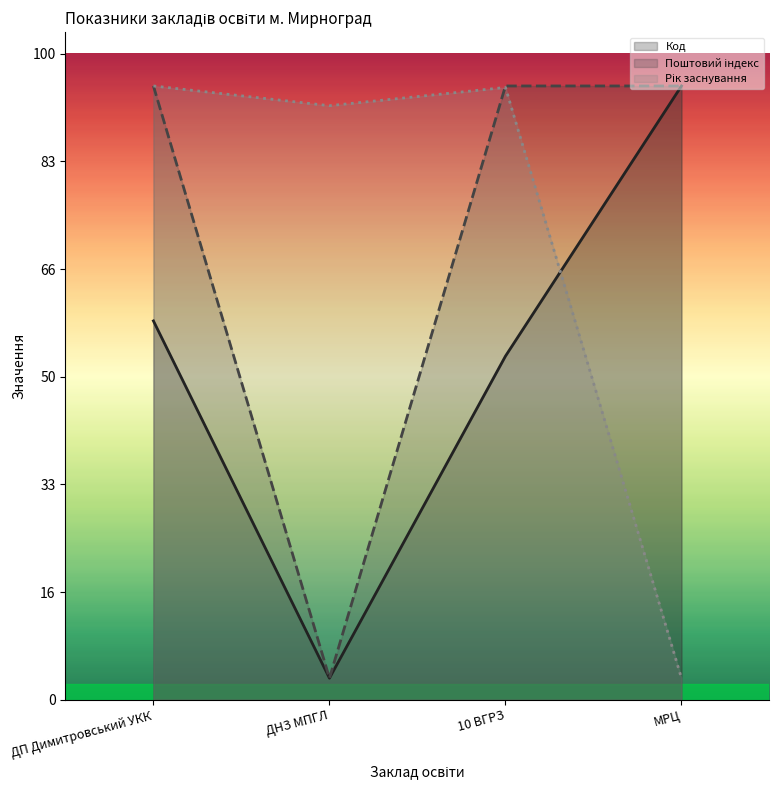

Reading right to left, transcribe all the data shown in this chart.

Код: 5700.0	3191.0	200.0	3518.1
Поштовий індекс: 5700.0	5700.0	200.0	5700.0
Рік заснування: 200.0	5686.3	5516.7	5700.0